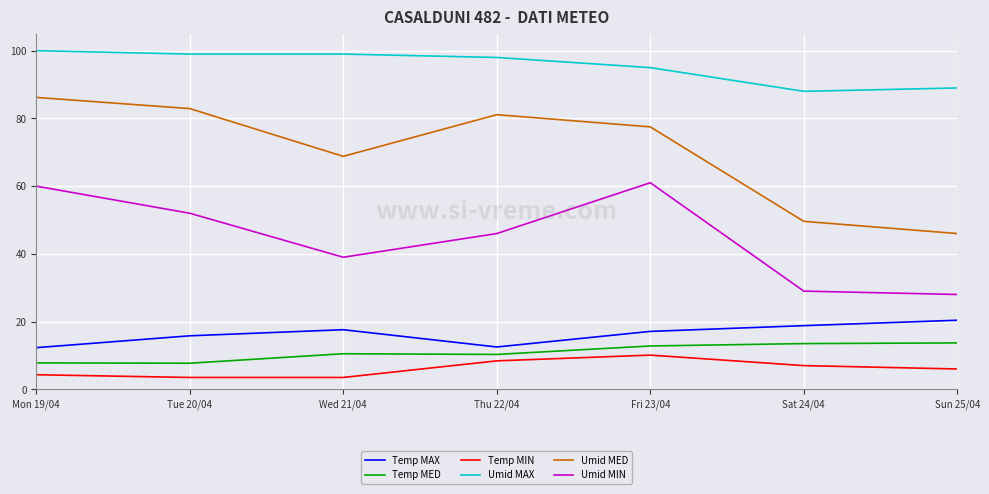

Where is Temp MIN nearest to the value 6?

Sun 25/04